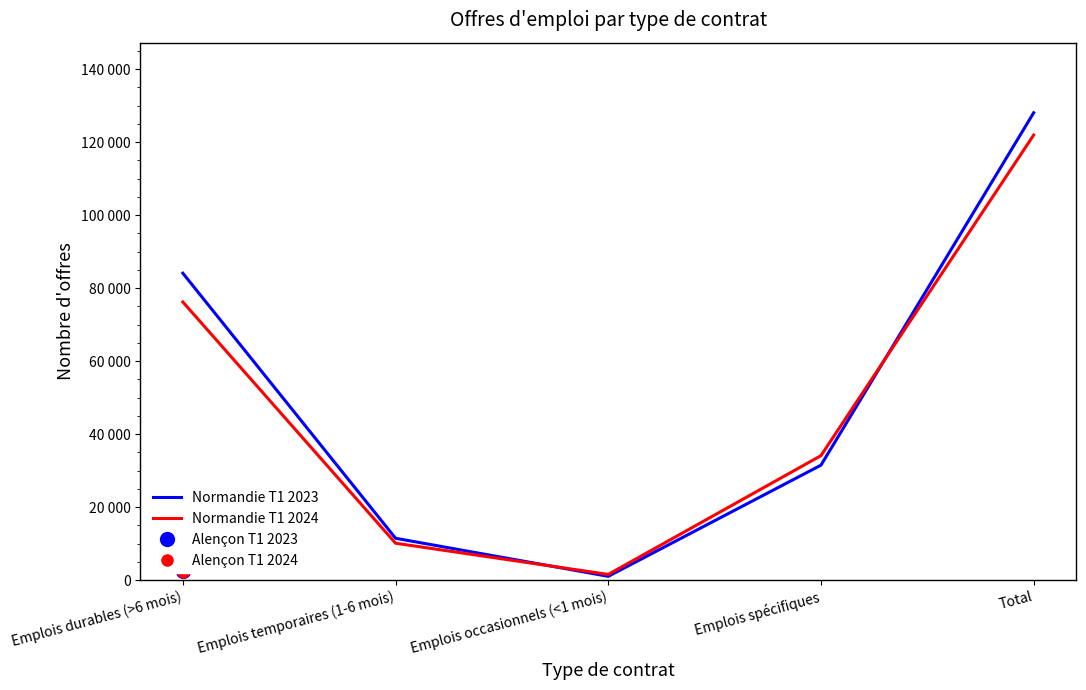

Which series has the largest total across all categories?

Normandie T1 2023